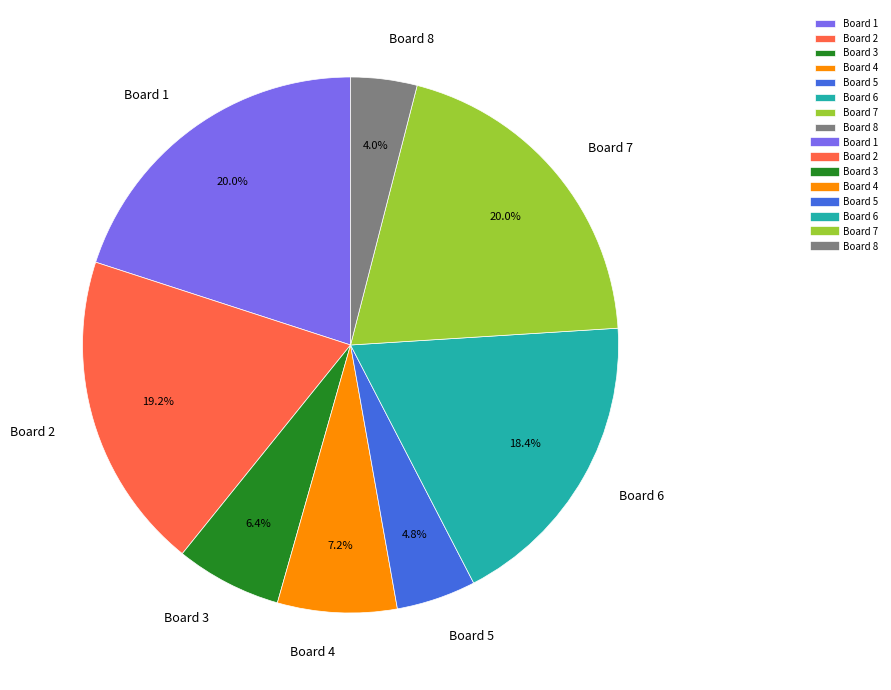

To the nearest percent, what is the average slice percentage?

12%